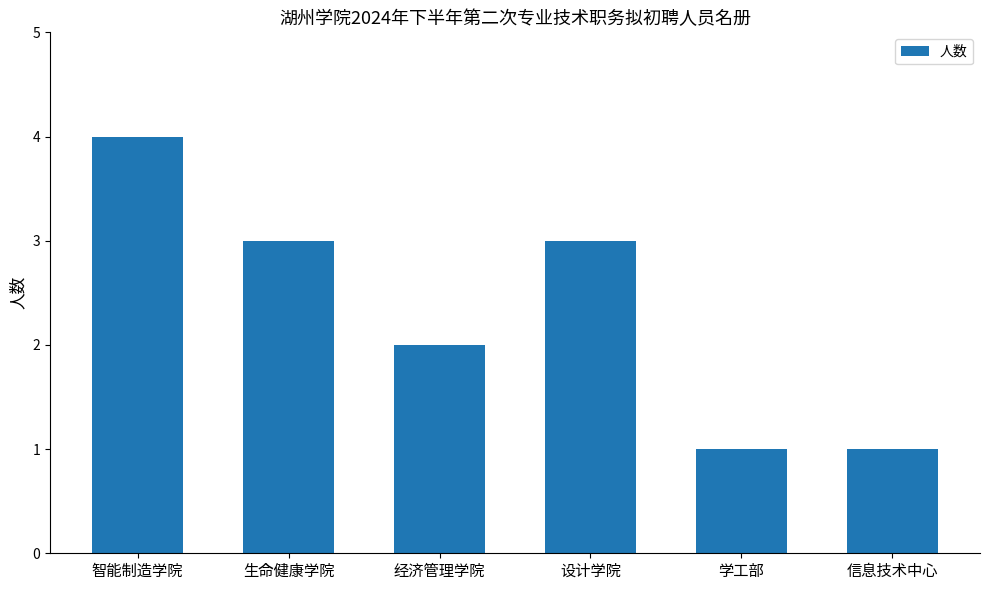

Reading left to right, transcribe all the data shown in this chart.

4	3	2	3	1	1